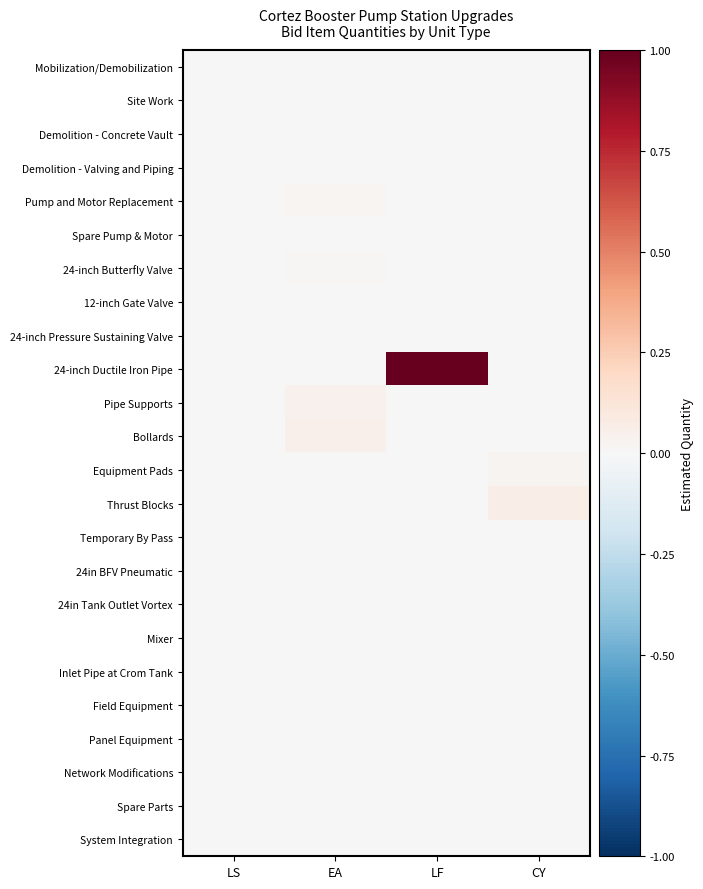

At which category does the chart reach its minimum across all series?

EA